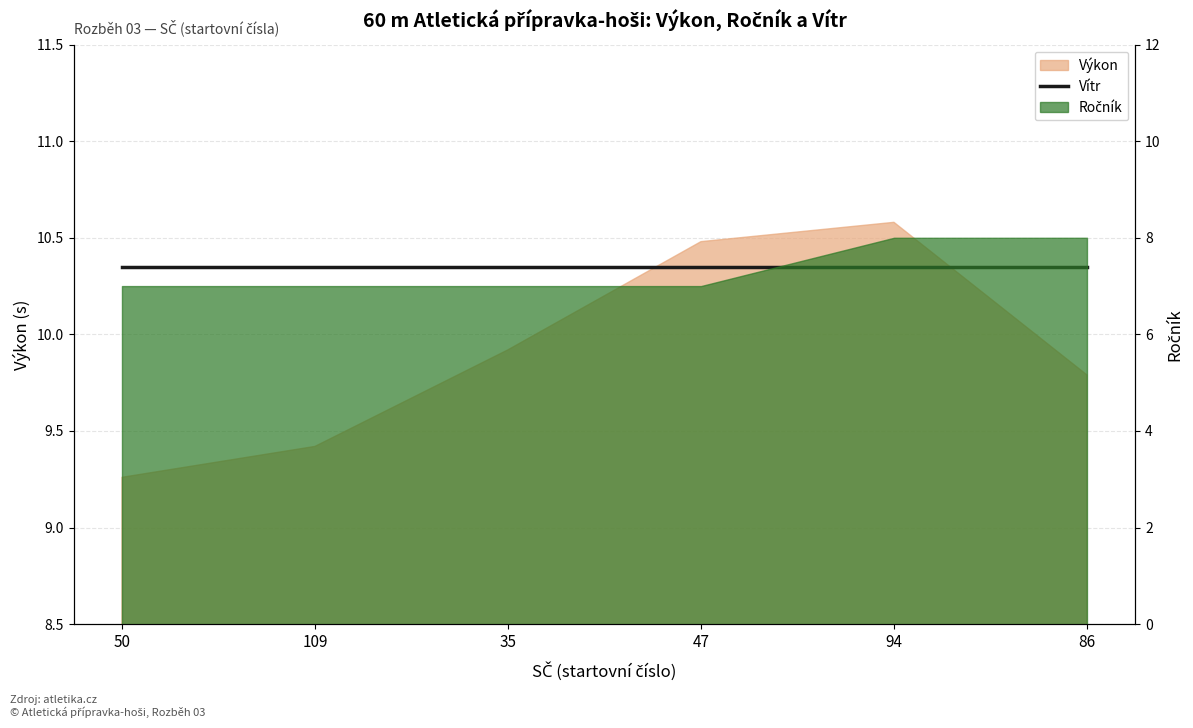

True or false: Ročník and Výkon intersect in this chart.

False